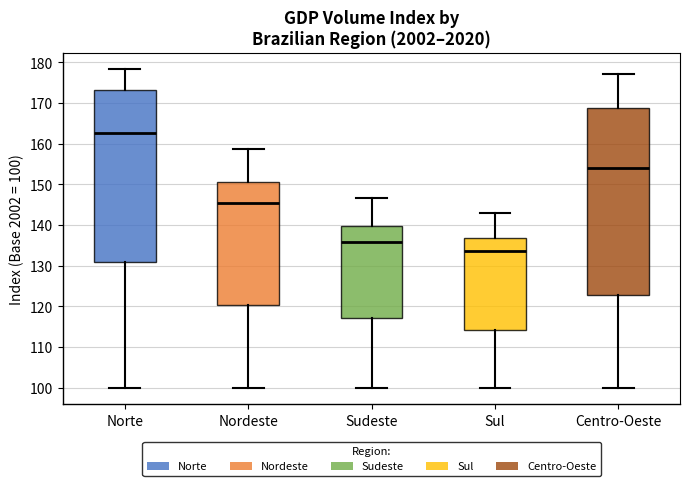

Reading left to right, read every box against the y-axis: the position of its median line, the range the box covers, and the ends of its whiskers. The values are not printed on the chart, so give them approximately, as read against the axis.

Norte: median 163, box 131 to 173, whiskers 100 to 178
Nordeste: median 145, box 120 to 151, whiskers 100 to 159
Sudeste: median 136, box 117 to 140, whiskers 100 to 147
Sul: median 134, box 114 to 137, whiskers 100 to 143
Centro-Oeste: median 154, box 123 to 169, whiskers 100 to 177